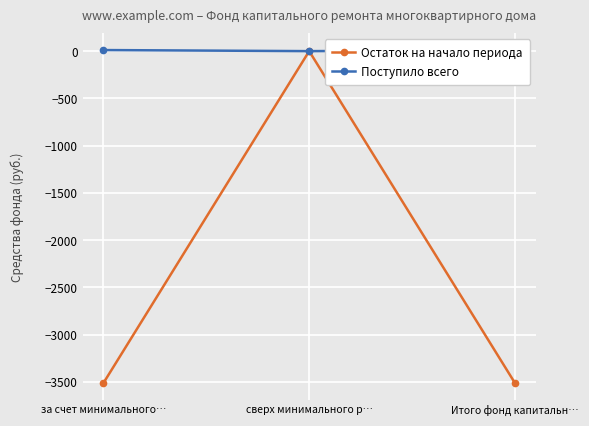

Is it true that Остаток на начало периода equals -3516.1 at Итого фонд капитальн…?

True